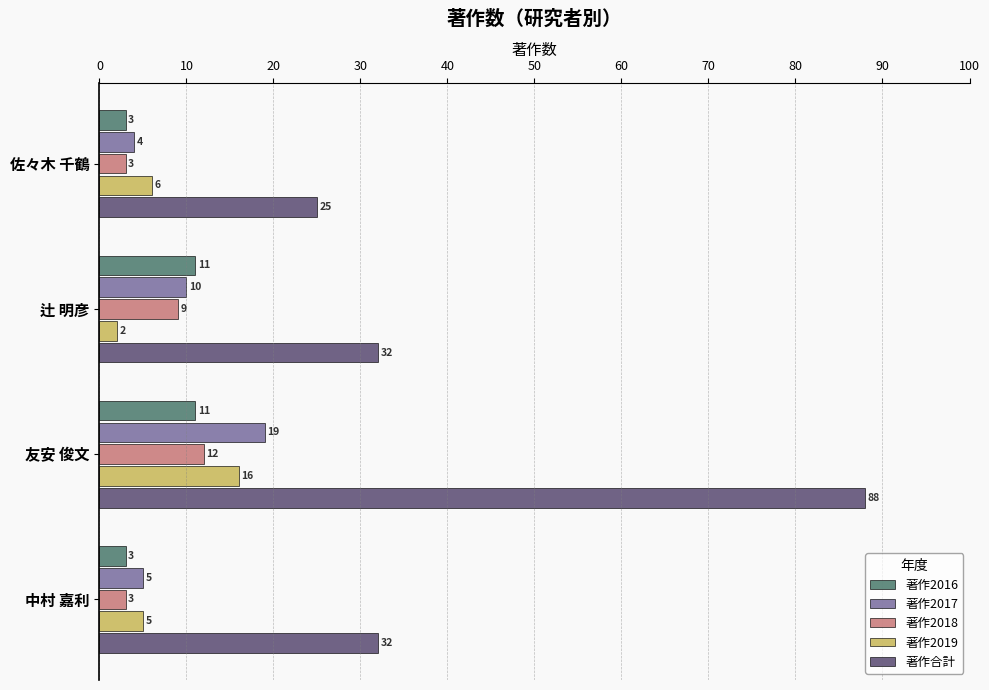

What is the sum of the 著作2016 values at 中村 嘉利 and 佐々木 千鶴?

6